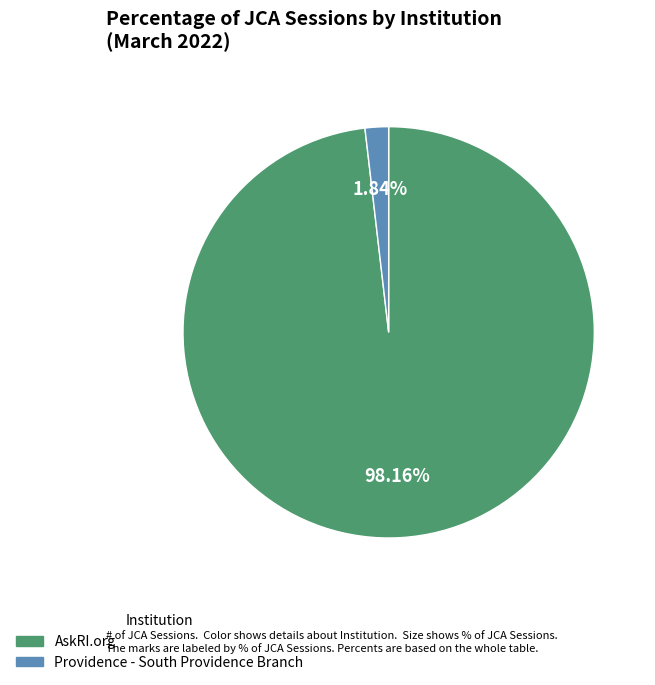

How many slices are in this pie chart?

2